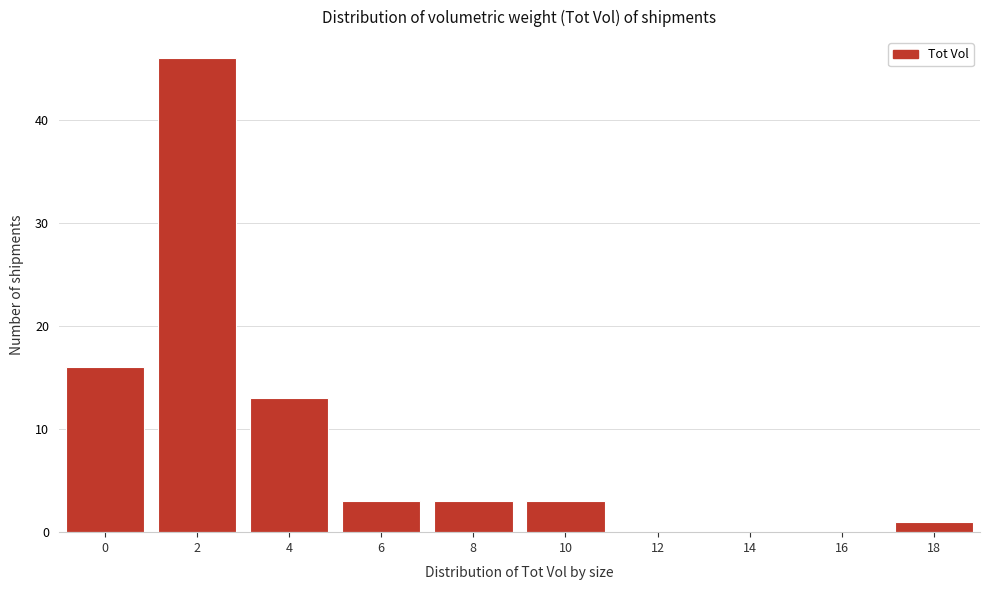

Reading right to left, what are all the values shown in this chart?

18=1	16=0	14=0	12=0	10=3	8=3	6=3	4=13	2=46	0=16